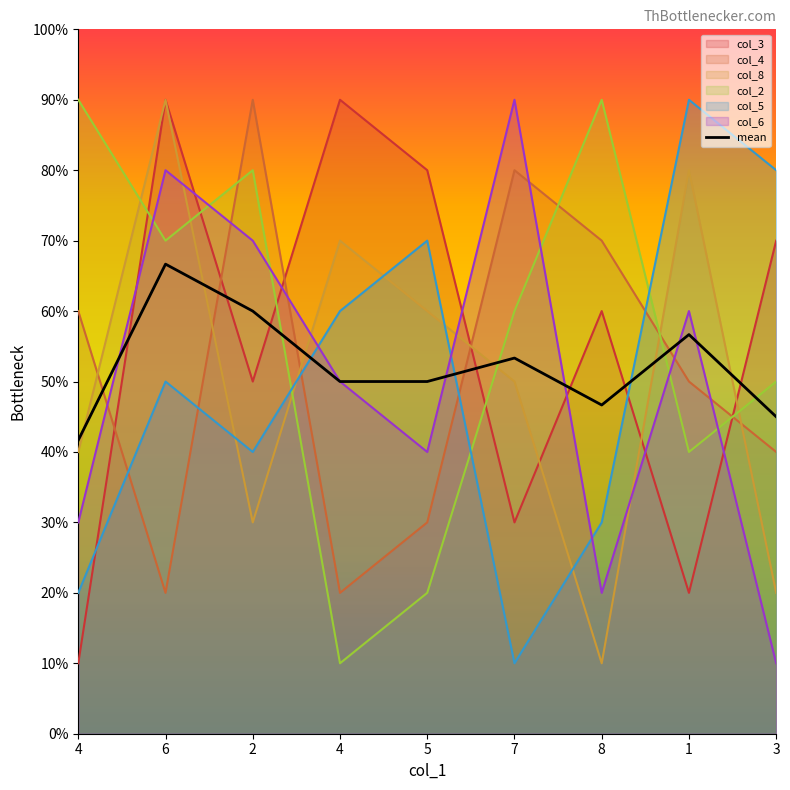

What is the sum of all values?

47.0